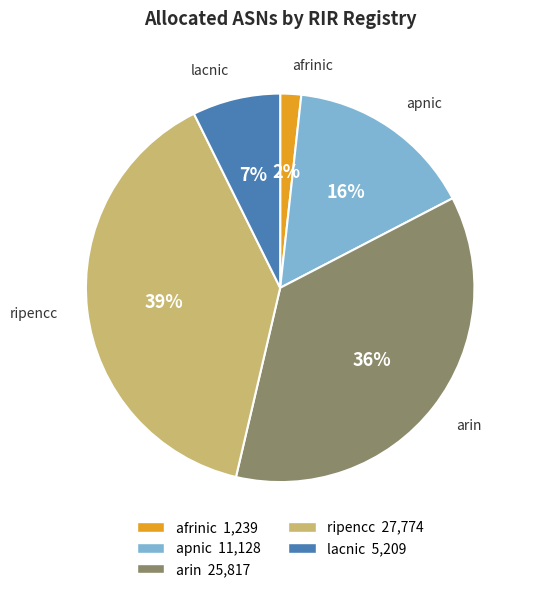

Is there any slice that represents more than half of the pie?

No